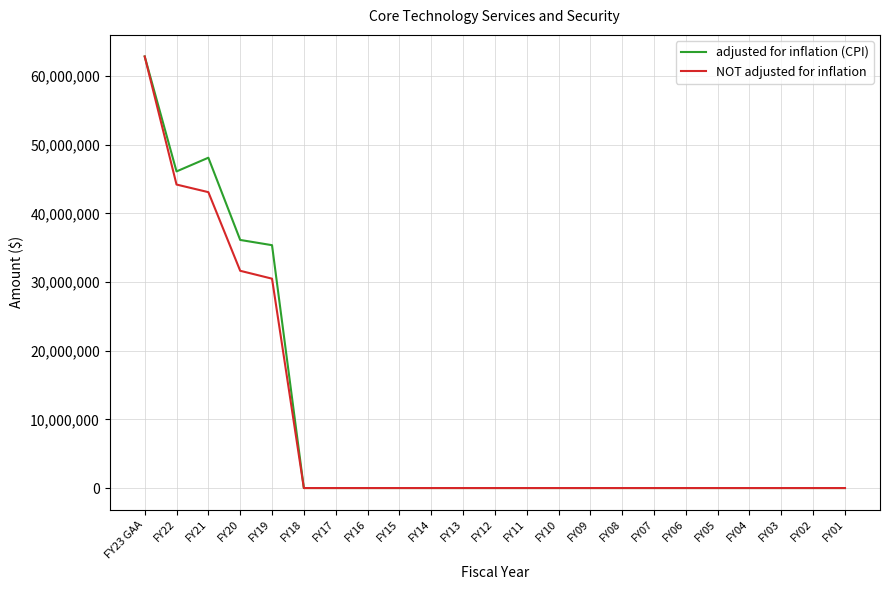

Reading left to right, extract all data points from this chart.

adjusted for inflation (CPI): FY23 GAA=62876526	FY22=46129766	FY21=48125166	FY20=36145724	FY19=35383025	FY18=0	FY17=0	FY16=0	FY15=0	FY14=0	FY13=0	FY12=0	FY11=0	FY10=0	FY09=0	FY08=0	FY07=0	FY06=0	FY05=0	FY04=0	FY03=0	FY02=0	FY01=0
NOT adjusted for inflation: FY23 GAA=62876526	FY22=44216850	FY21=43108383	FY20=31653193	FY19=30503193	FY18=0	FY17=0	FY16=0	FY15=0	FY14=0	FY13=0	FY12=0	FY11=0	FY10=0	FY09=0	FY08=0	FY07=0	FY06=0	FY05=0	FY04=0	FY03=0	FY02=0	FY01=0